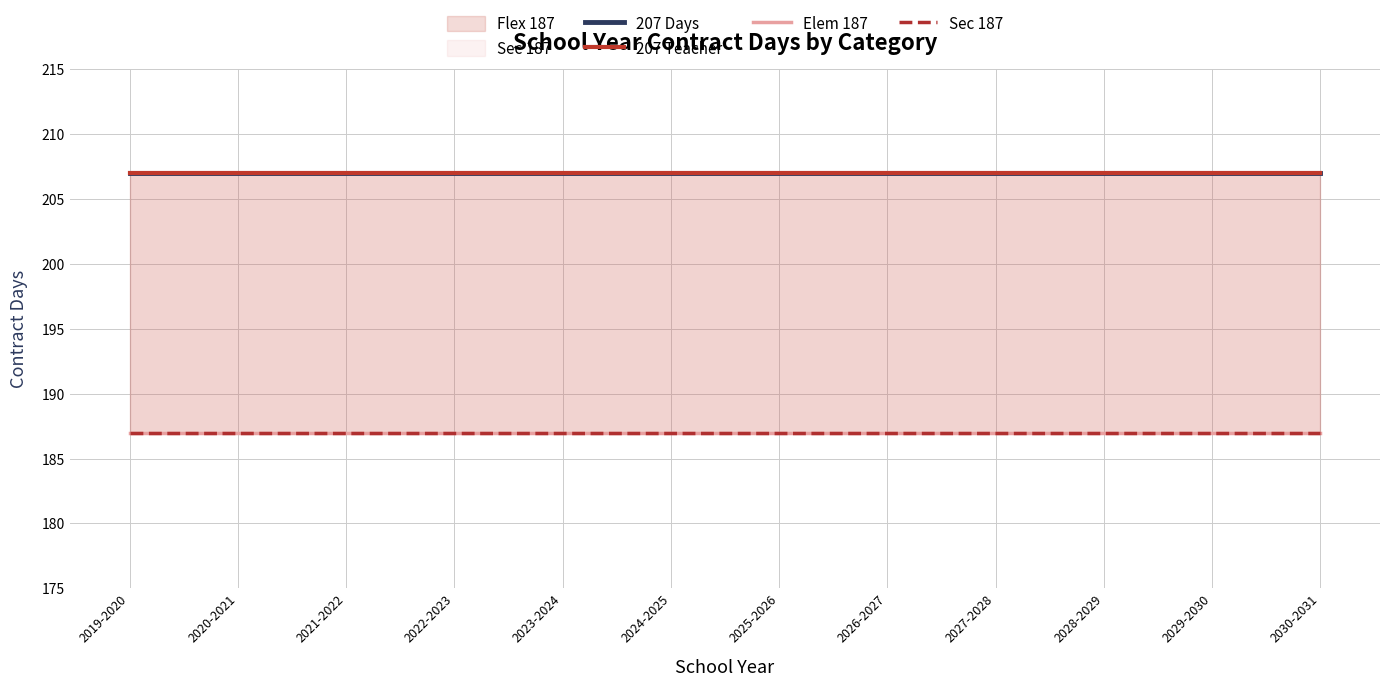

What is the sum of all 207 Teacher values?

2484